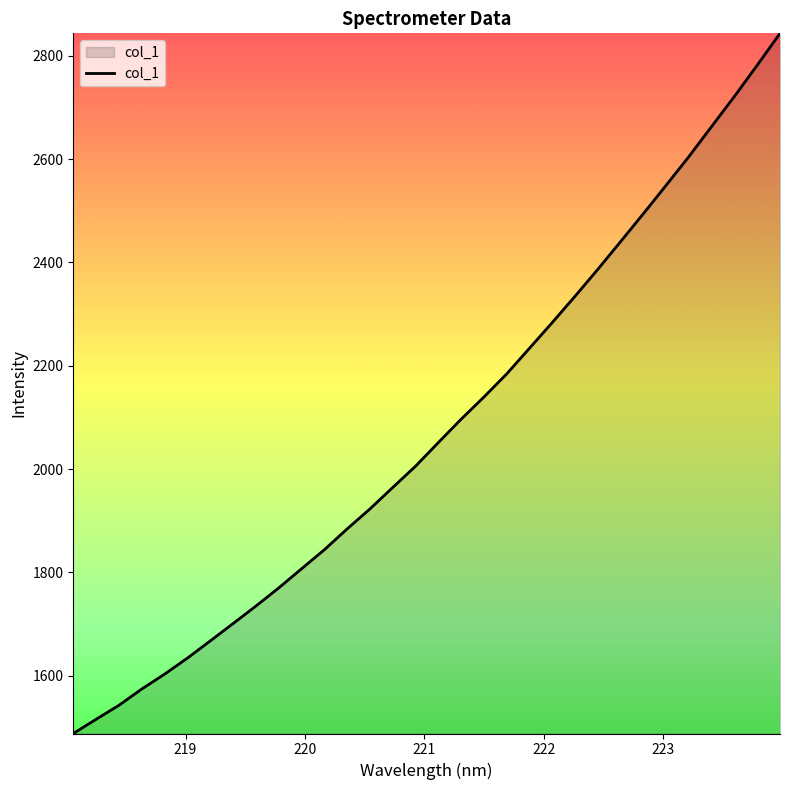

What is the minimum value shown in the chart?

1487.8